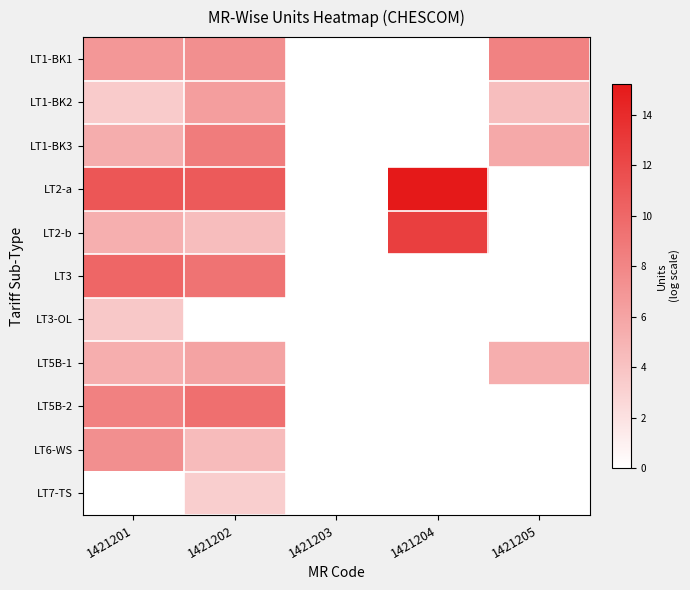

Which series has the widest spread of values?

LT2-a